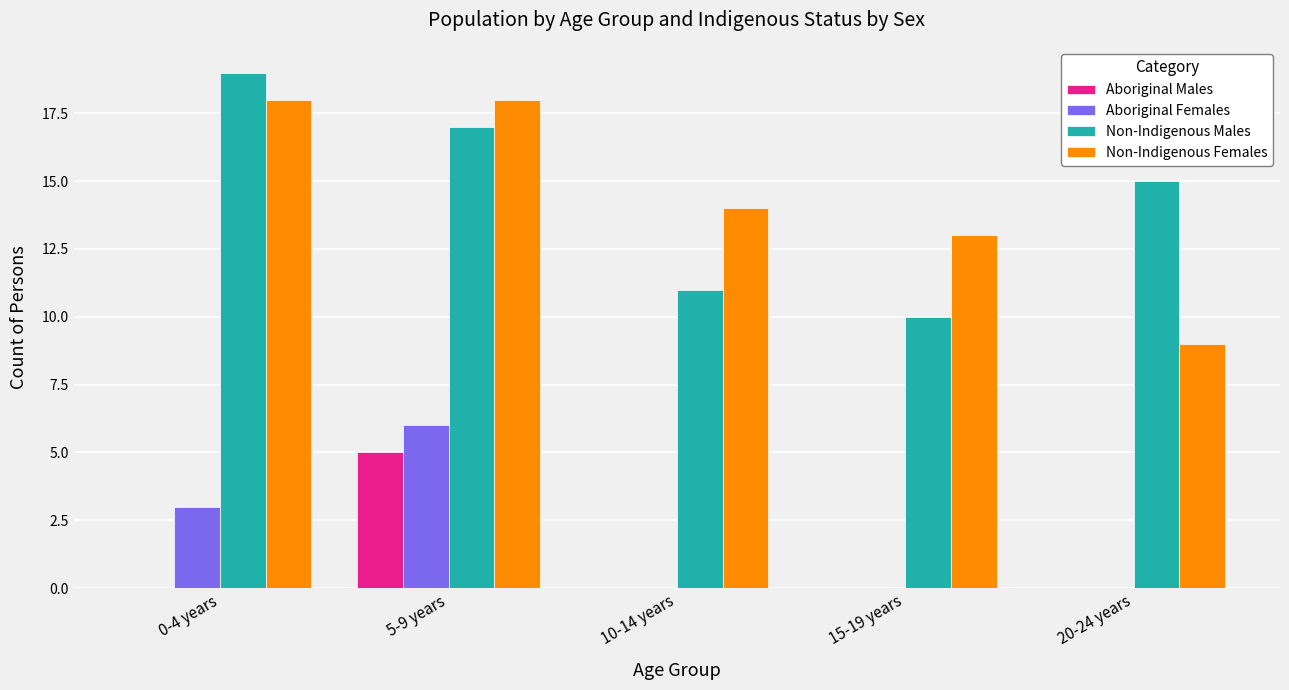

At which category is the sum across all series the highest?

5-9 years